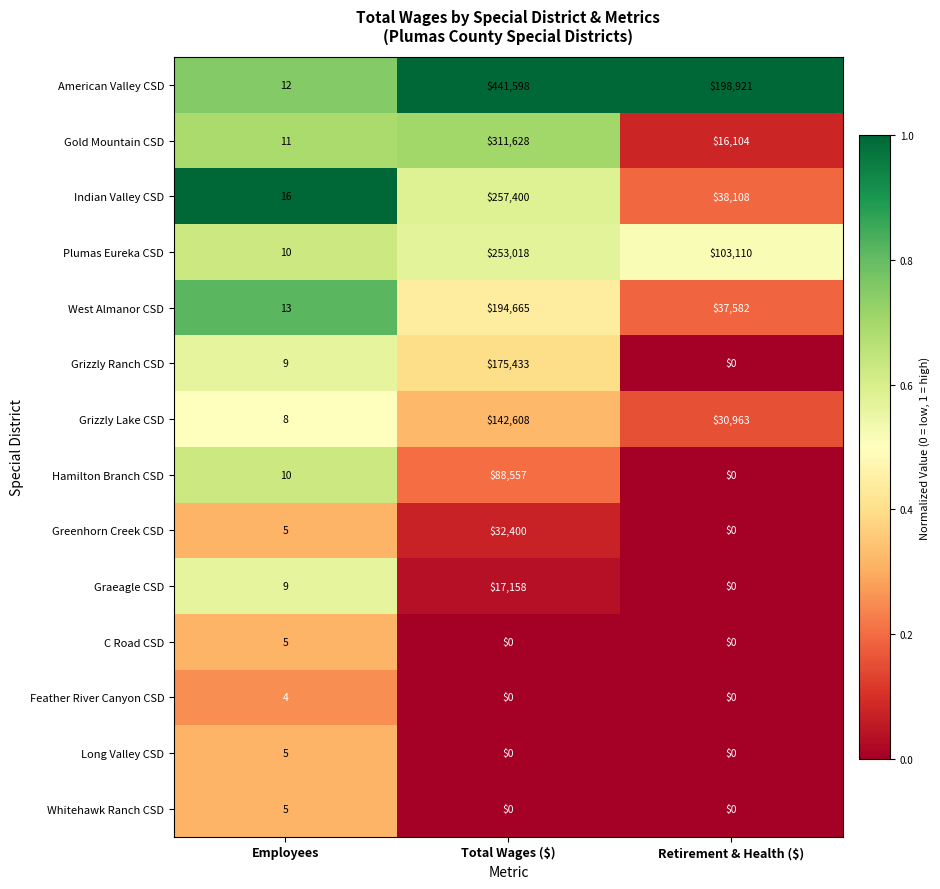

Is it true that Gold Mountain CSD equals 16104 at Retirement & Health ($)?

True